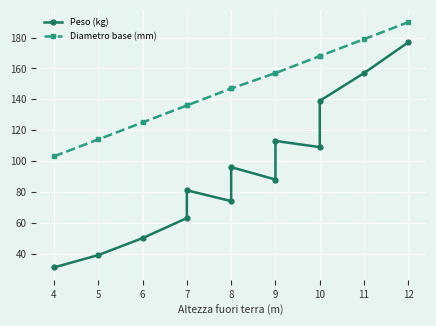

How many lines are shown in the chart?

2